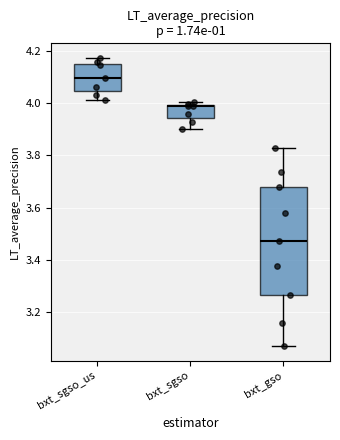

Comparing the boxes themselves (not the whiskers), which one is the tallest?

bxt_gso